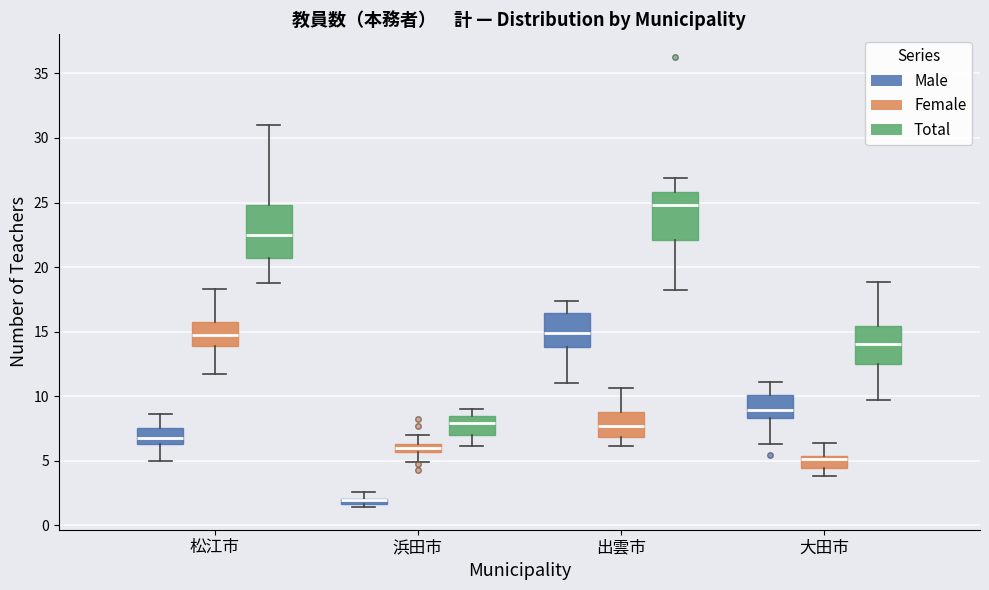

Where is the lower edge of the box for 出雲市 (Male) on the y-axis? The values are not printed on the chart, so give them approximately, as read against the axis.

14.0